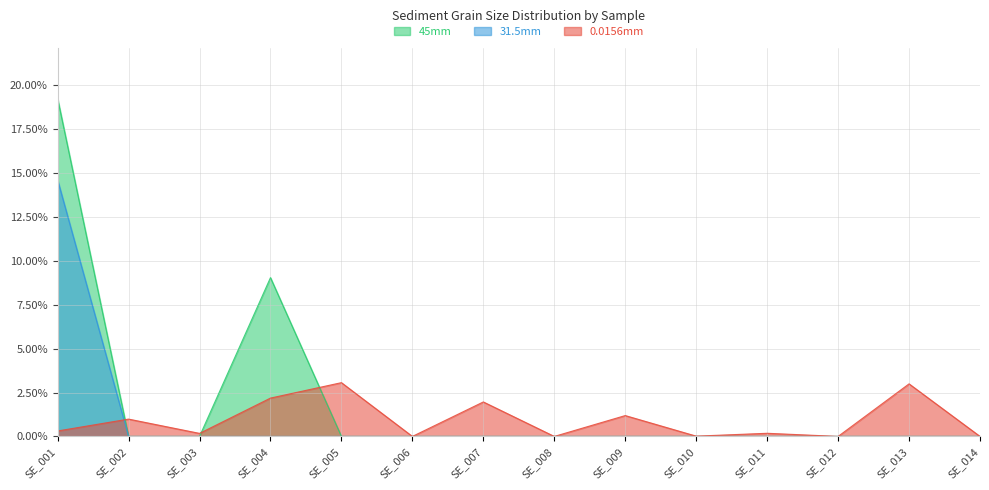

What are all the series names shown in the legend?

45mm, 31.5mm, 0.0156mm